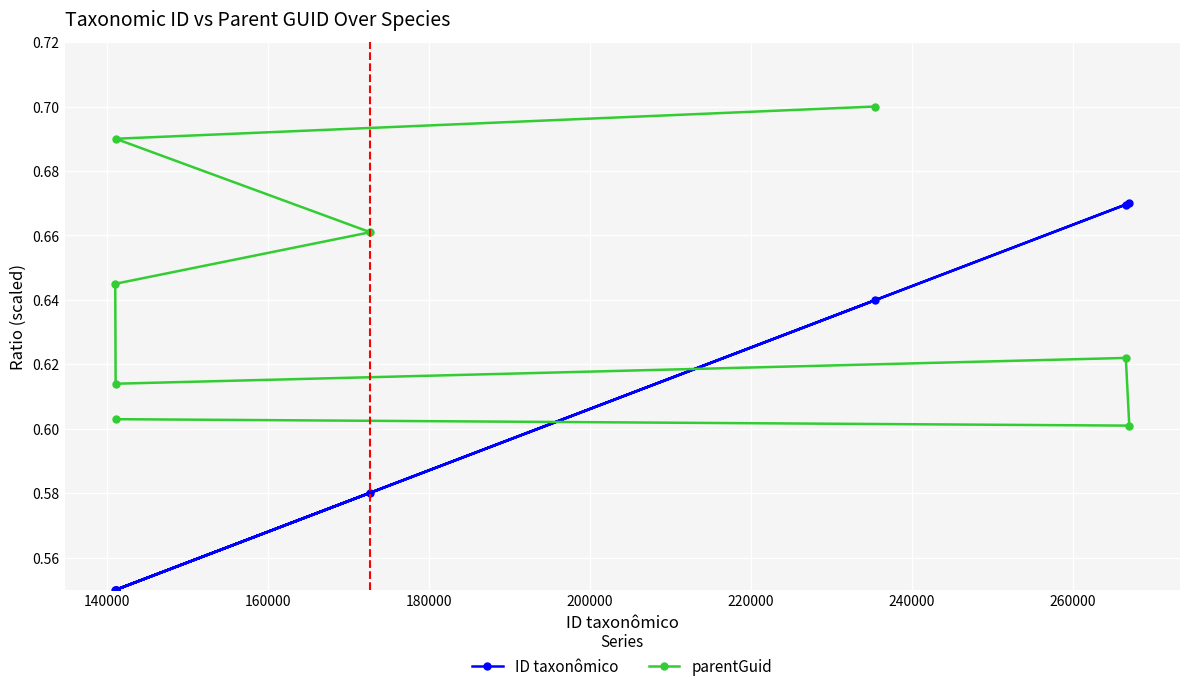

Which series has the largest range (max minus min)?

ID taxonômico